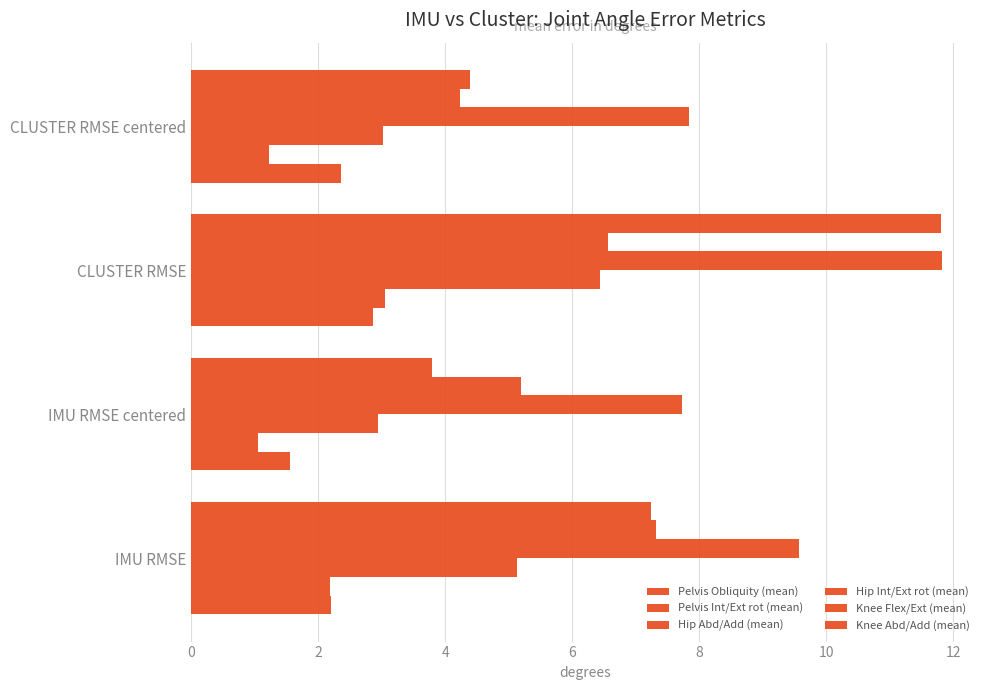

List the series in order of their peak value, highest first.

Hip Int/Ext rot (mean), Knee Abd/Add (mean), Knee Flex/Ext (mean), Hip Abd/Add (mean), Pelvis Int/Ext rot (mean), Pelvis Obliquity (mean)